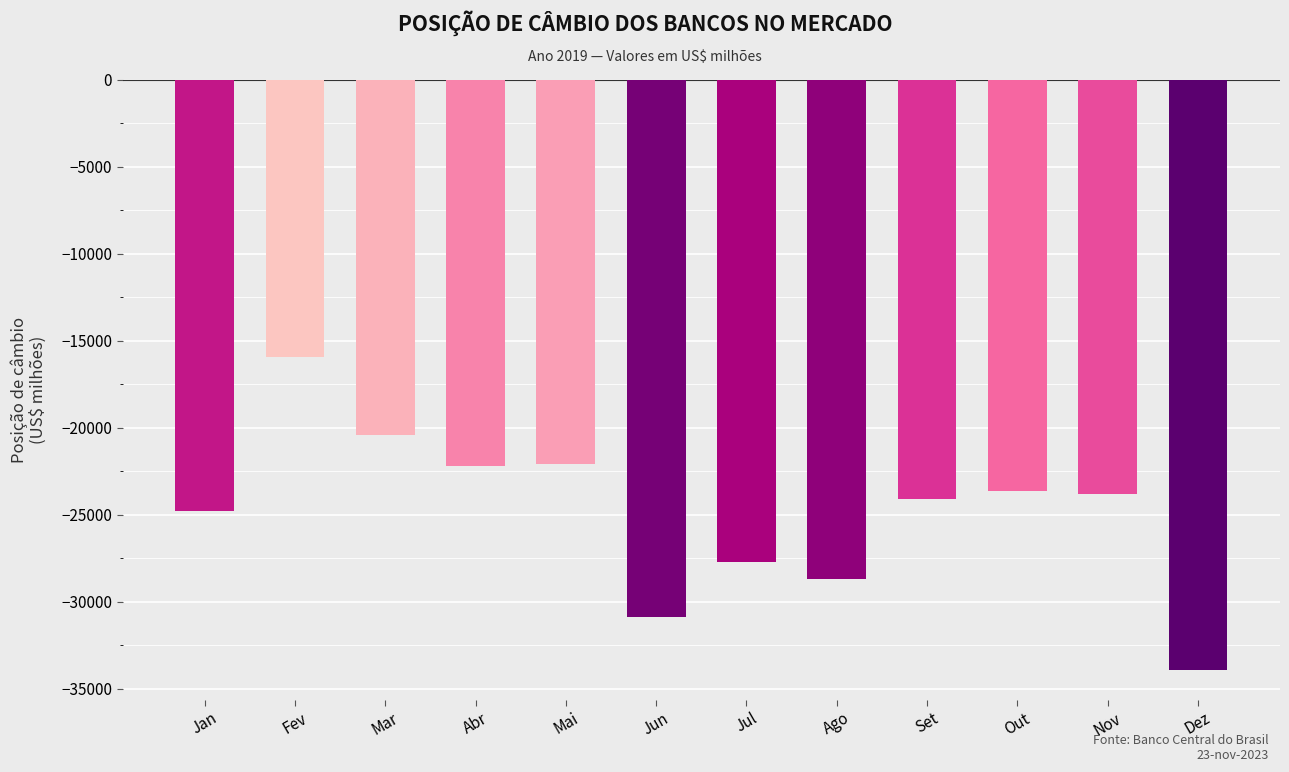

What position from the left is Jun?

6